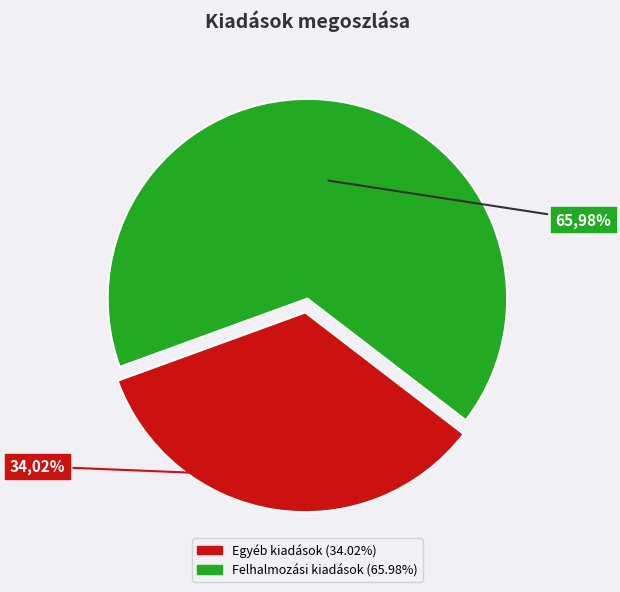

Which category has the biggest portion of the pie?

Felhalmozási kiadások